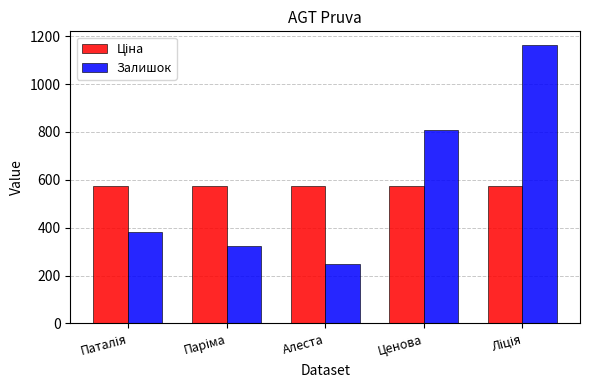

What is the difference between the second highest and second lowest values in the Залишок series?

488.0